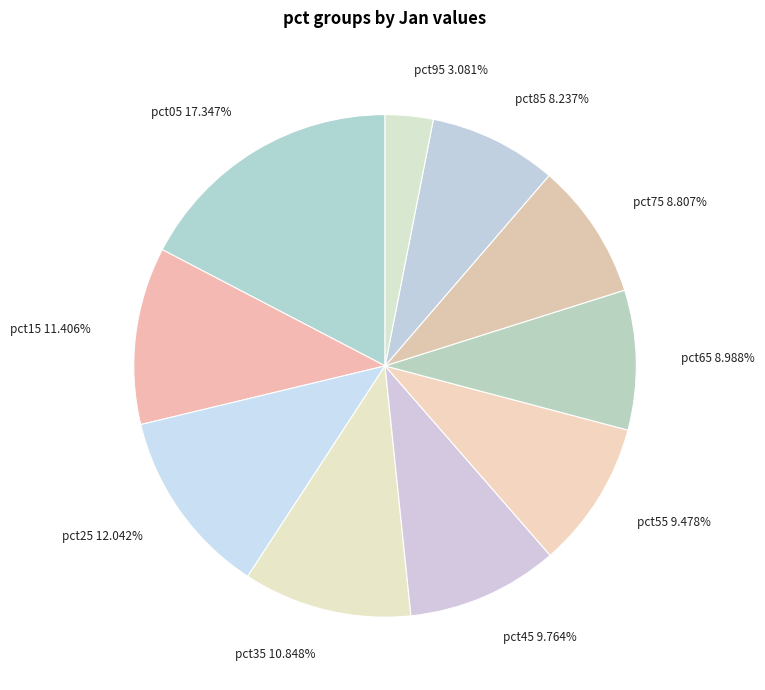

Which has a higher value, pct85 8.237% or pct15 11.406%?

pct15 11.406%